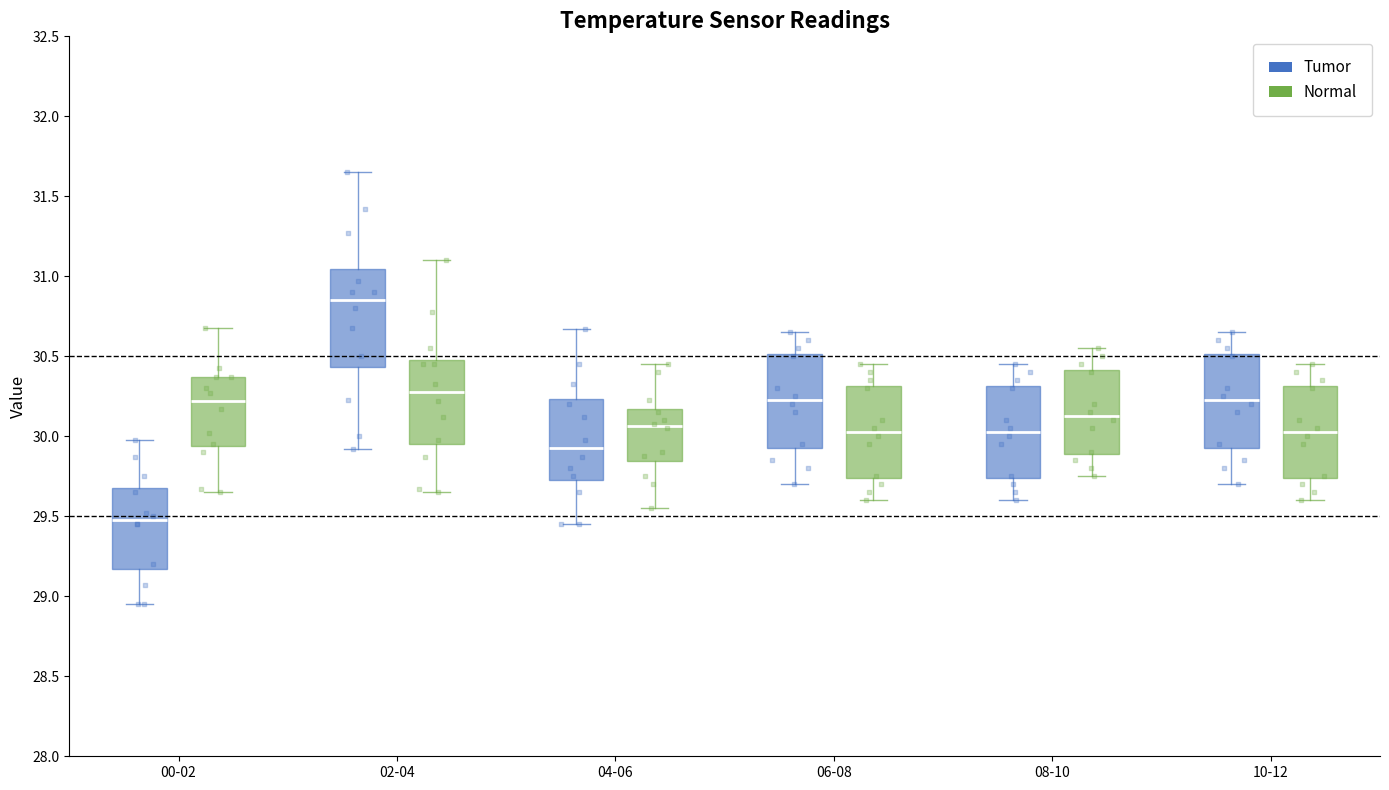

Which box's median line is the highest?

02-04 (Tumor)